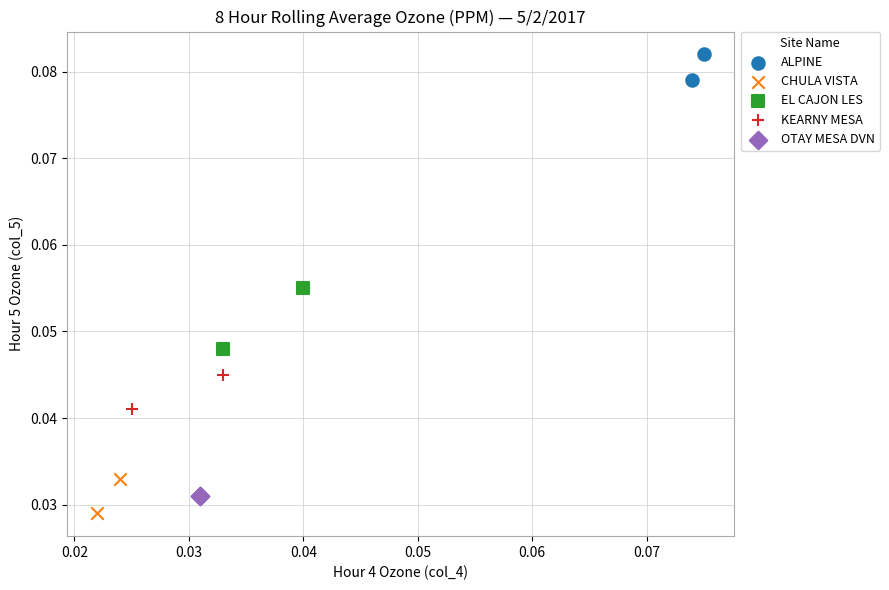

What are all the series names shown in the legend?

ALPINE, CHULA VISTA, EL CAJON LES, KEARNY MESA, OTAY MESA DVN